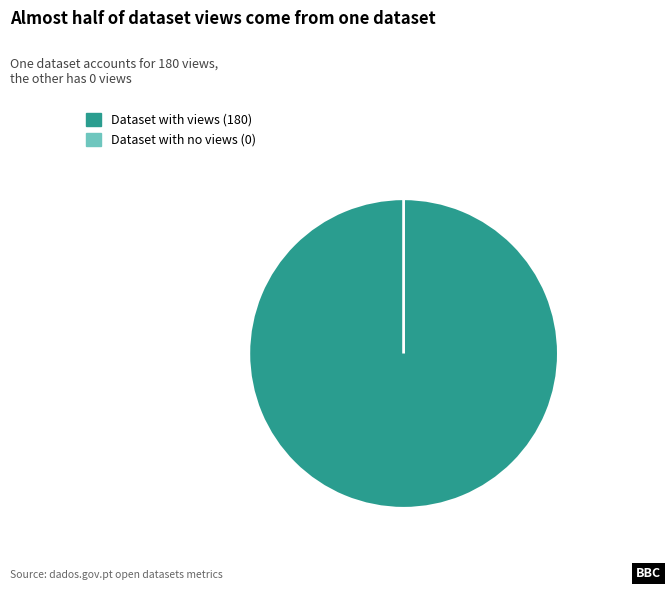

The 5ae9e149c8d8c9146c44cce9 slice represents 99% of the pie. True or false?

False